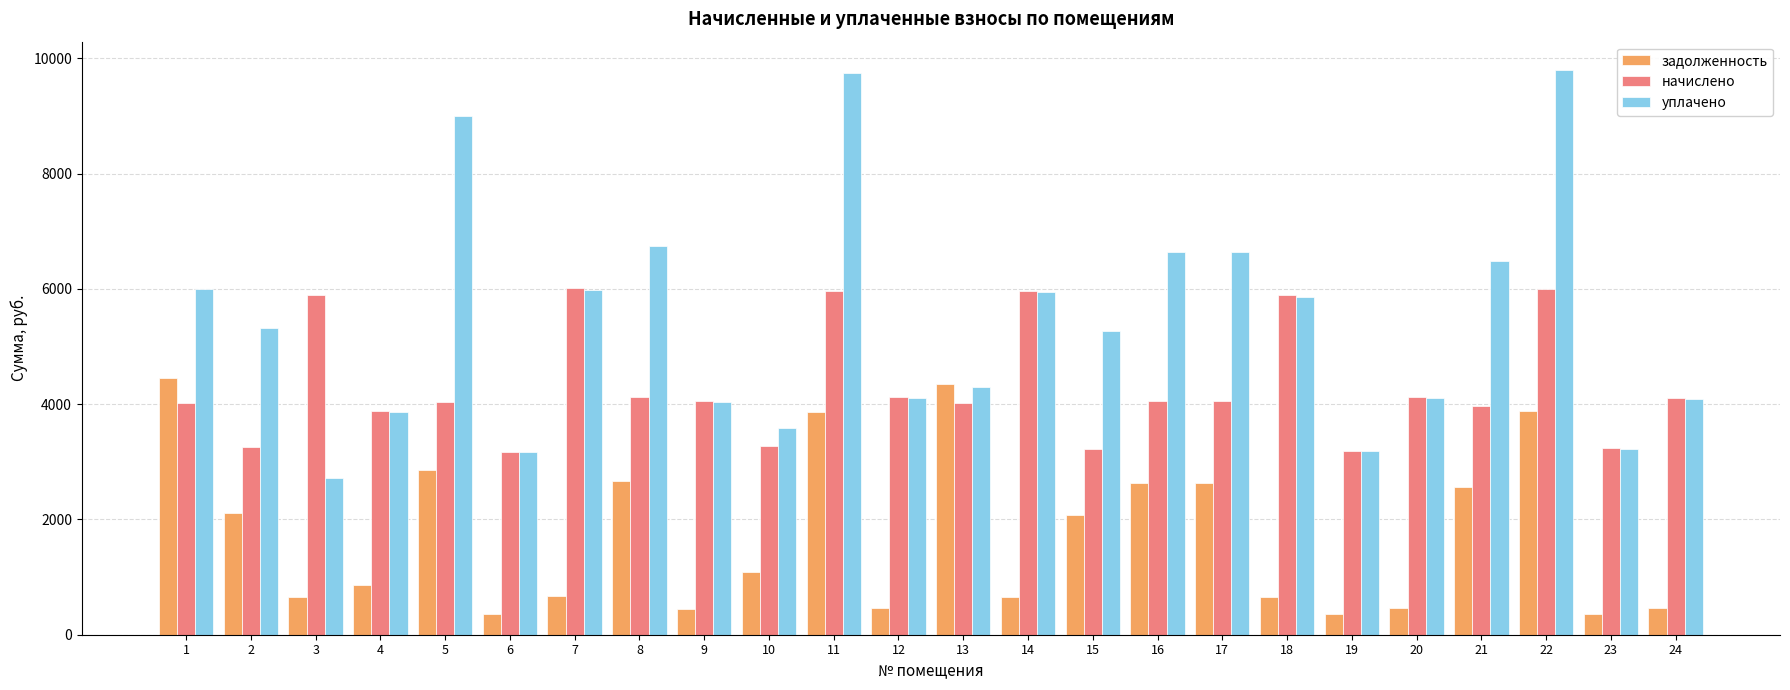

How many series are shown in this chart?

3